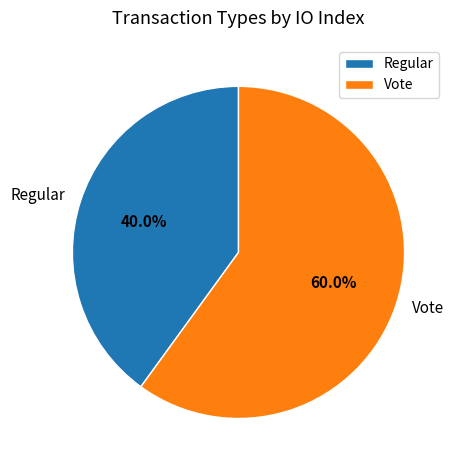

To the nearest percent, what is the average slice percentage?

50%